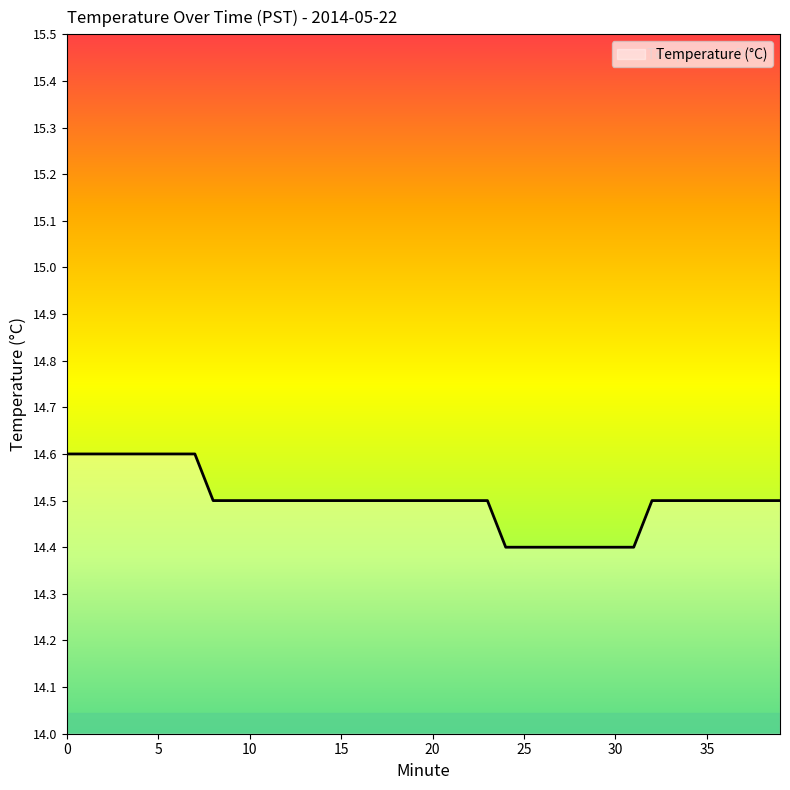

What is the maximum value shown in the chart?

14.6